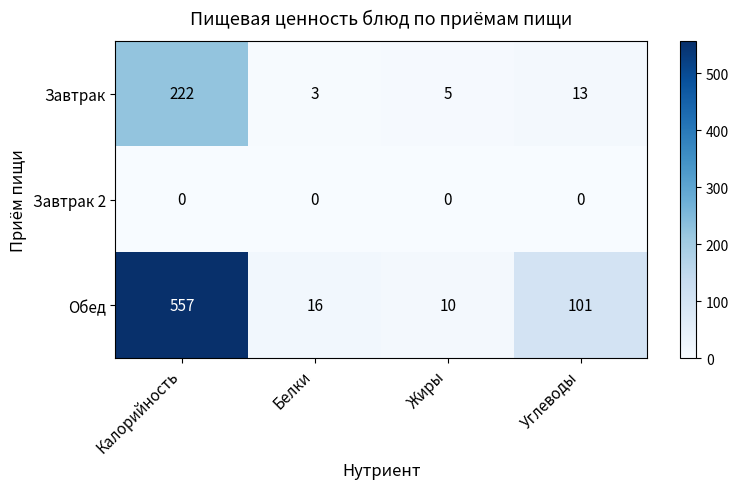

Between Калорийность and Углеводы, which series saw the biggest shift?

Обед